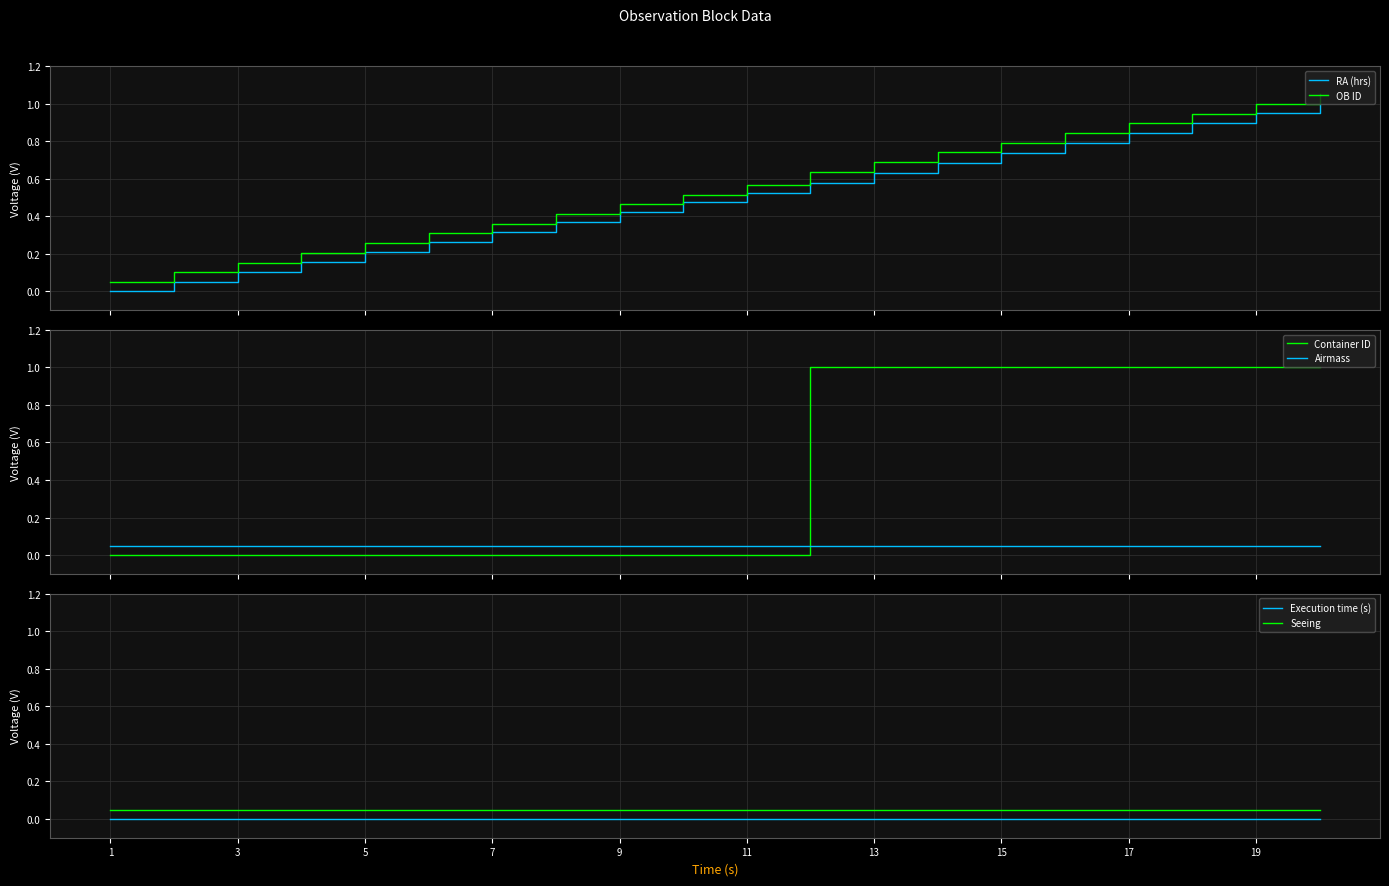

How many times do OB ID and Container ID cross each other?

2